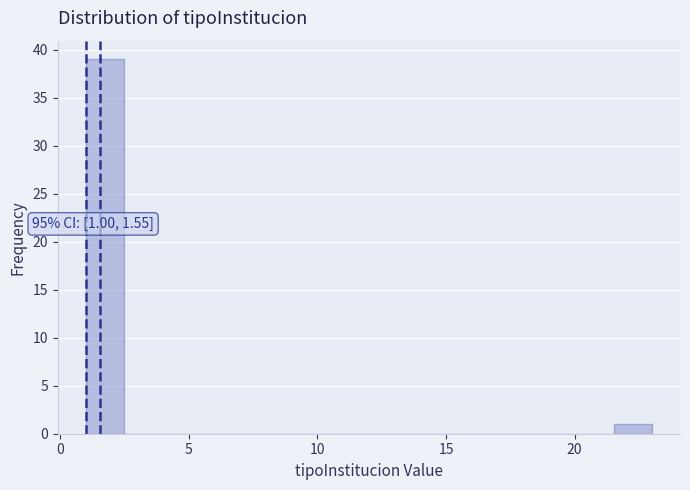

Read against the x-axis, roughly where is the centre of the tallest bar?

1.5